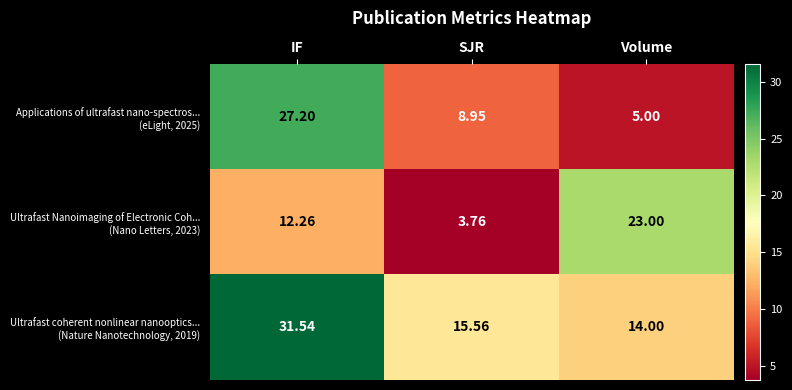

Which label corresponds to the smallest value in the chart?

SJR